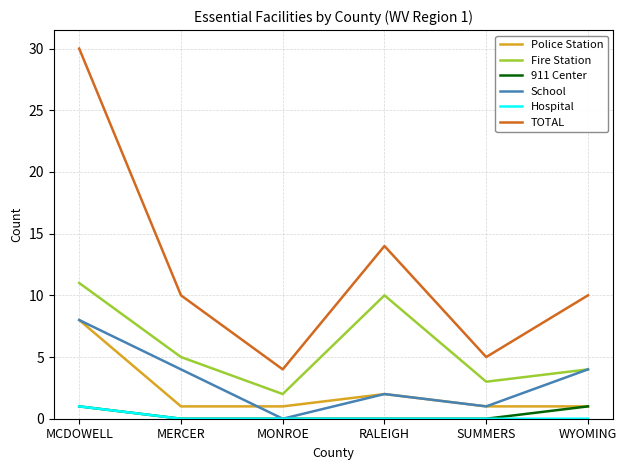

Is it true that Police Station equals 1 at SUMMERS?

True